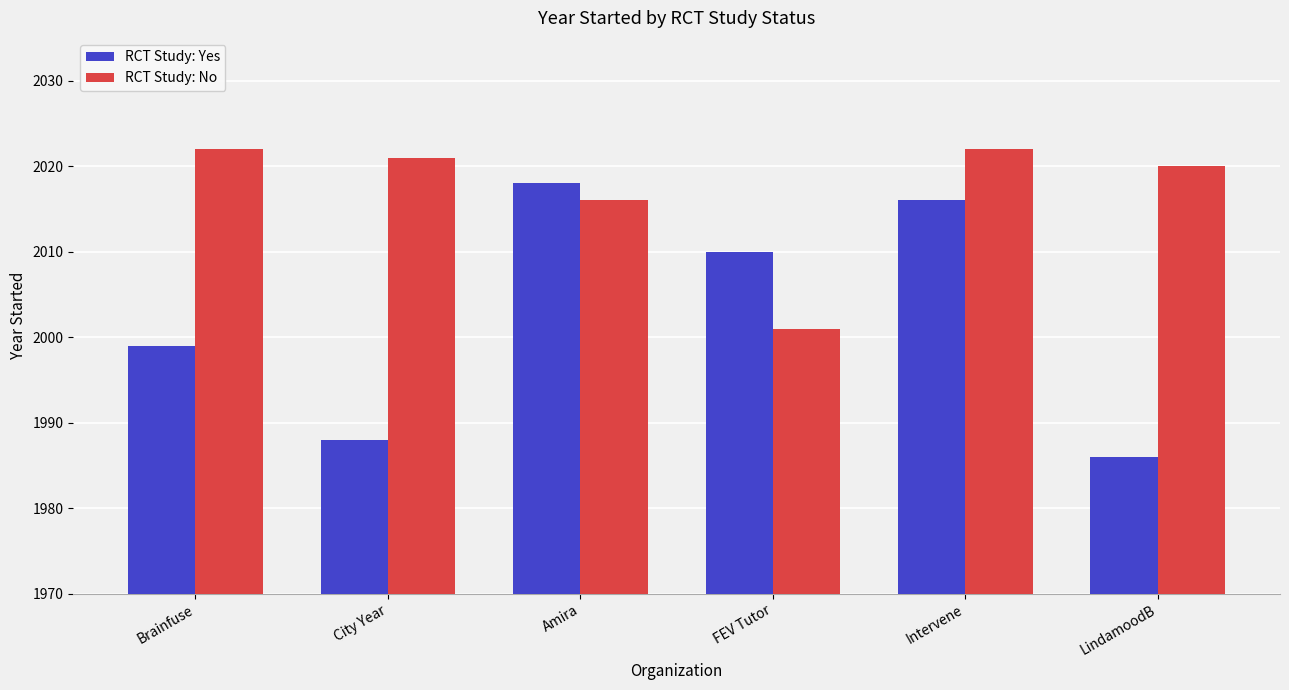

What is the total value across all series at Amira?

4034